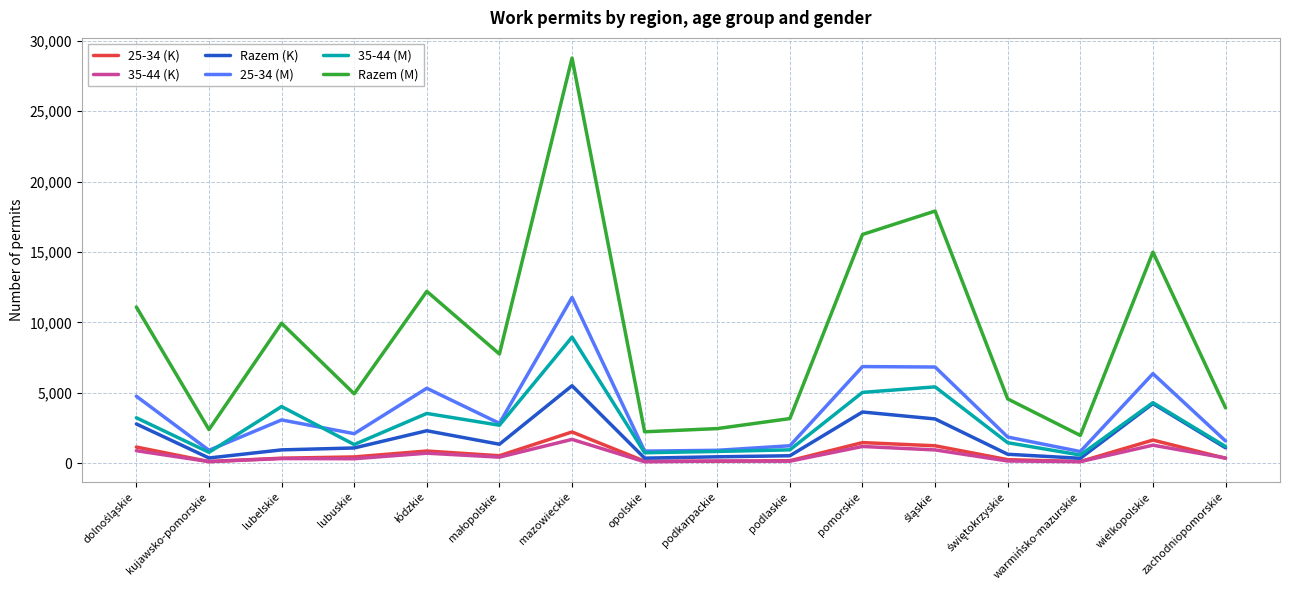

Is it true that 25-34 (M) equals 923 at podkarpackie?

True